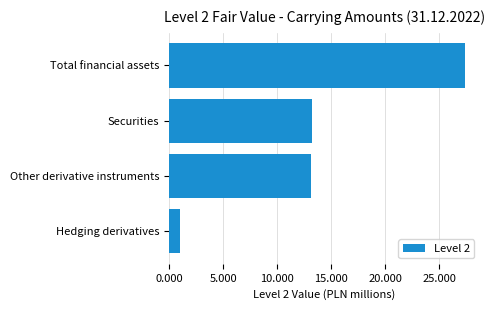

What is the ratio of the value at Other derivative instruments to the value at Hedging derivatives?

12.6